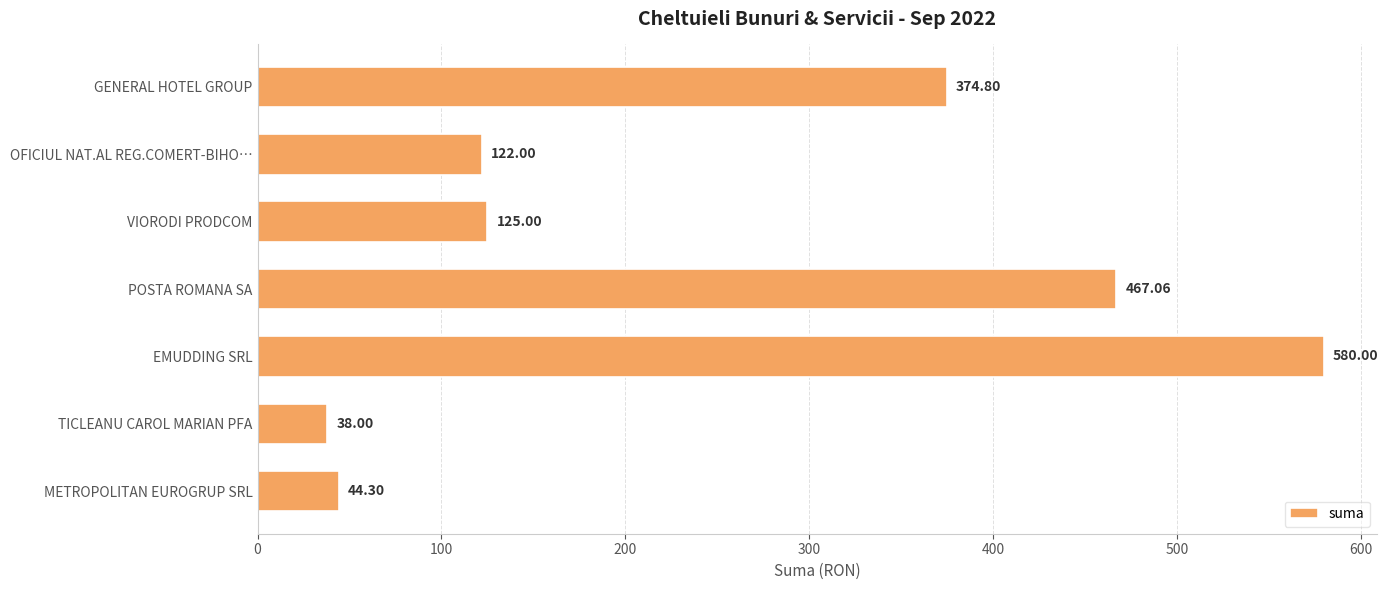

How many data points are less than 125?

3